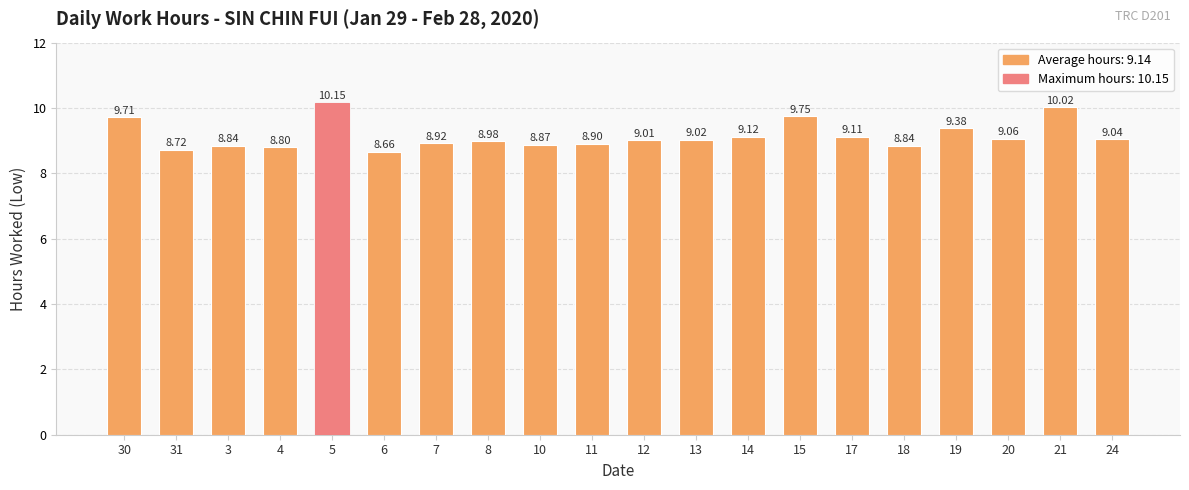

Approximately how many times larger is the value at 20 compared to 5?

0.9